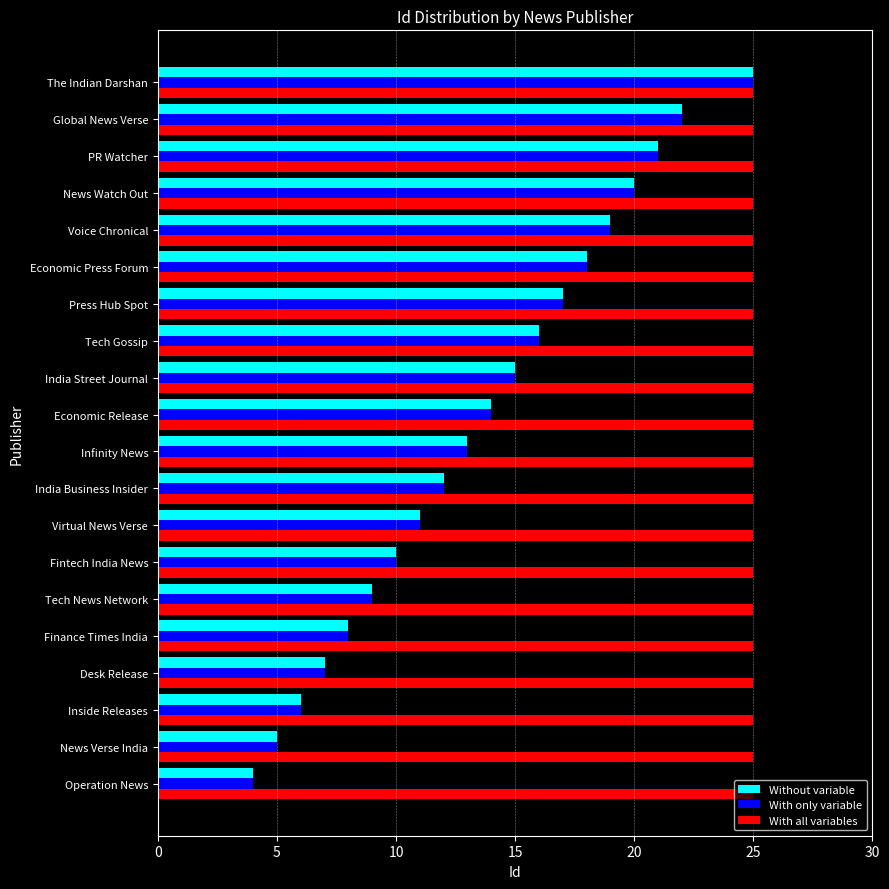

How many data points does each series have?

20